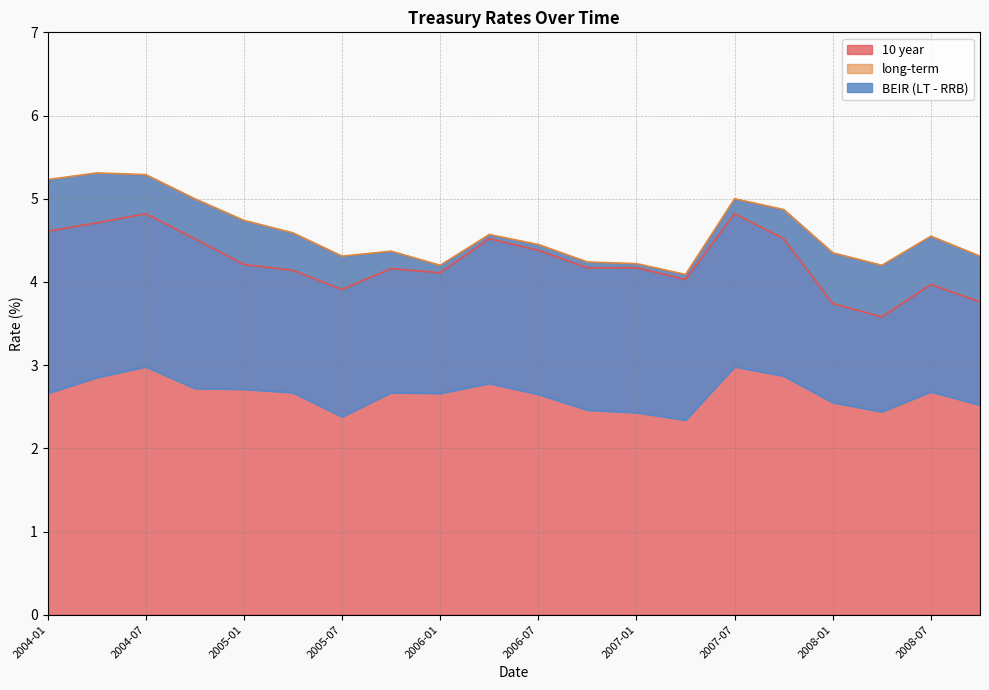

In long-term, how many points are higher than both neighbors (excluding endpoints)?

5